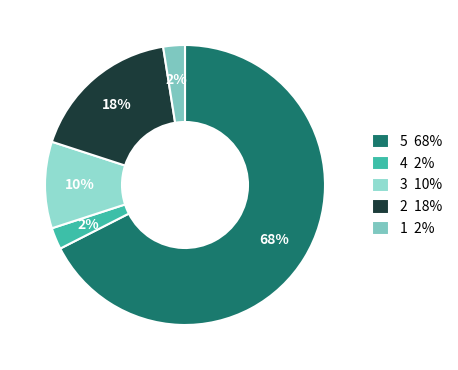

How many segments does this pie chart have?

5